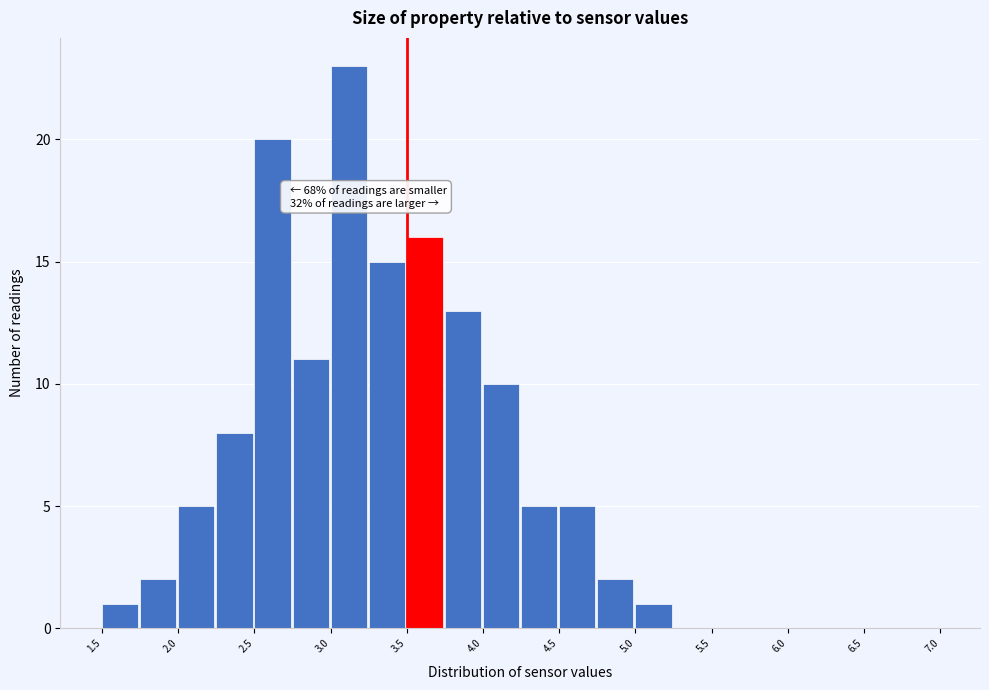

Which range on the x-axis has the tallest bar?

3.00 to 3.25